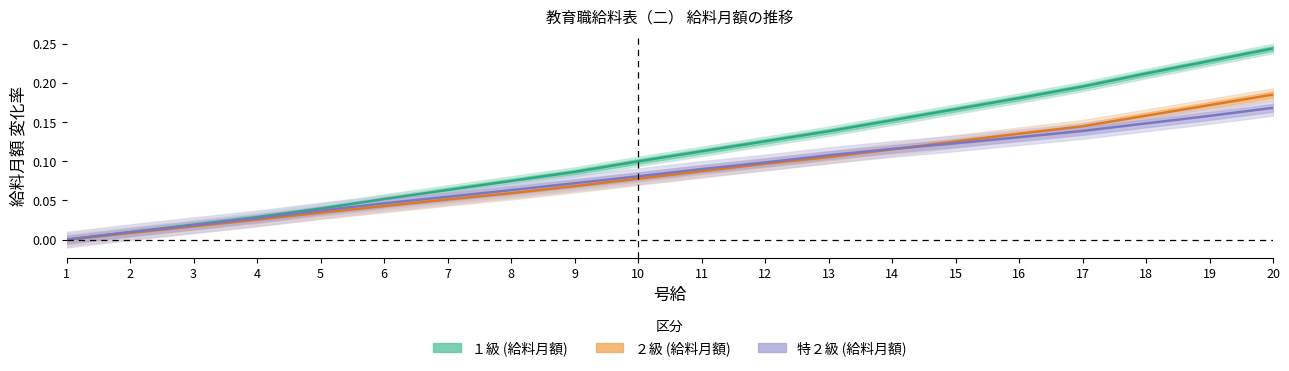

At 3, list the series in order from smallest to largest.

２級 (給料月額), 特２級 (給料月額), １級 (給料月額)